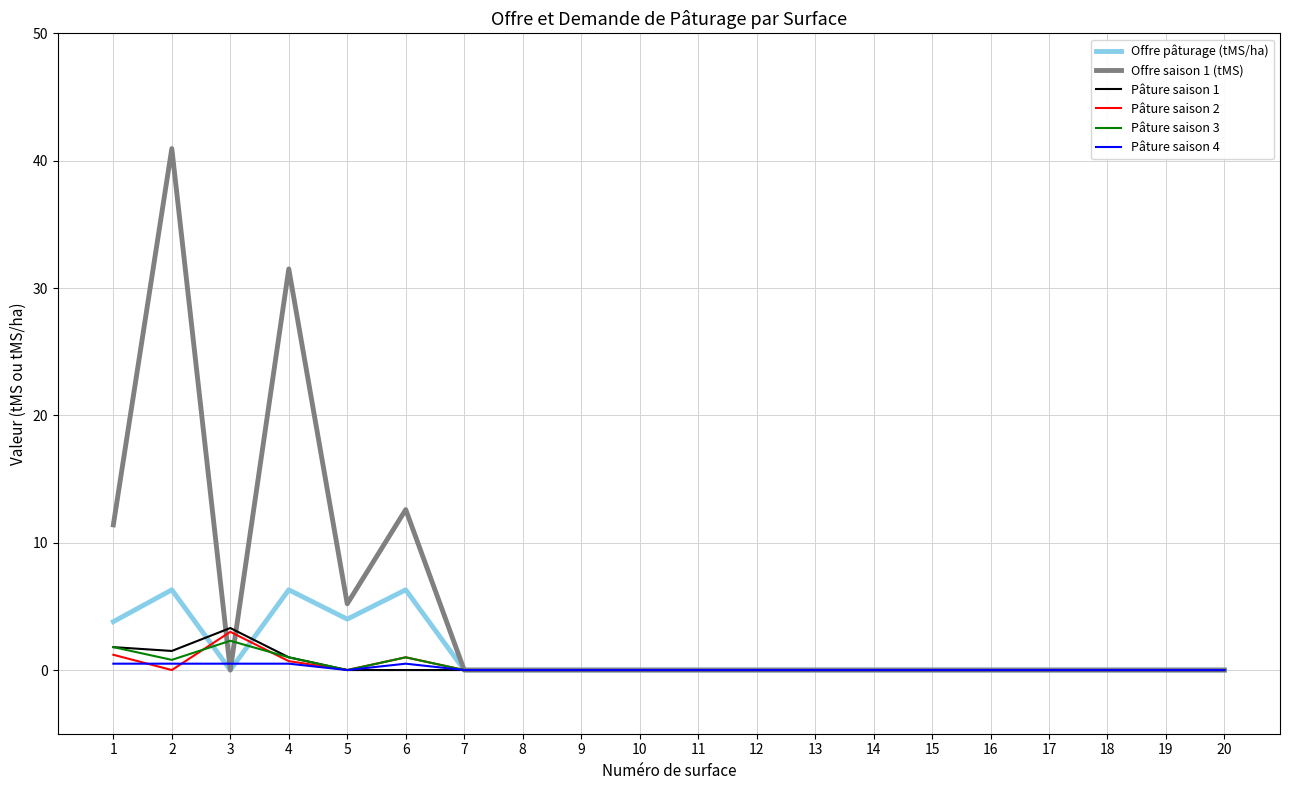

How many series are shown in this chart?

6